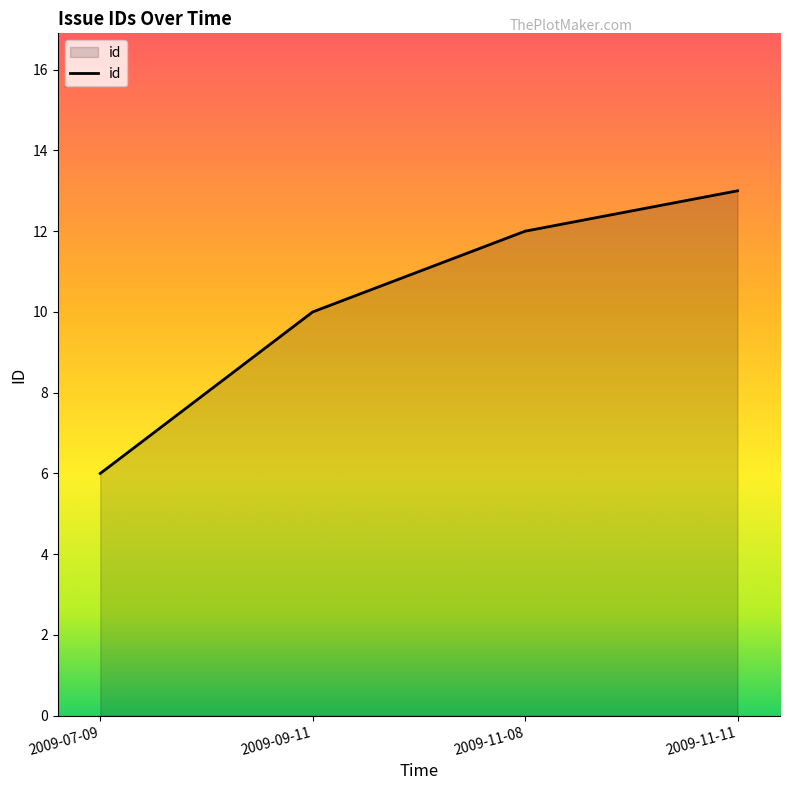

What is the greatest value displayed?

13